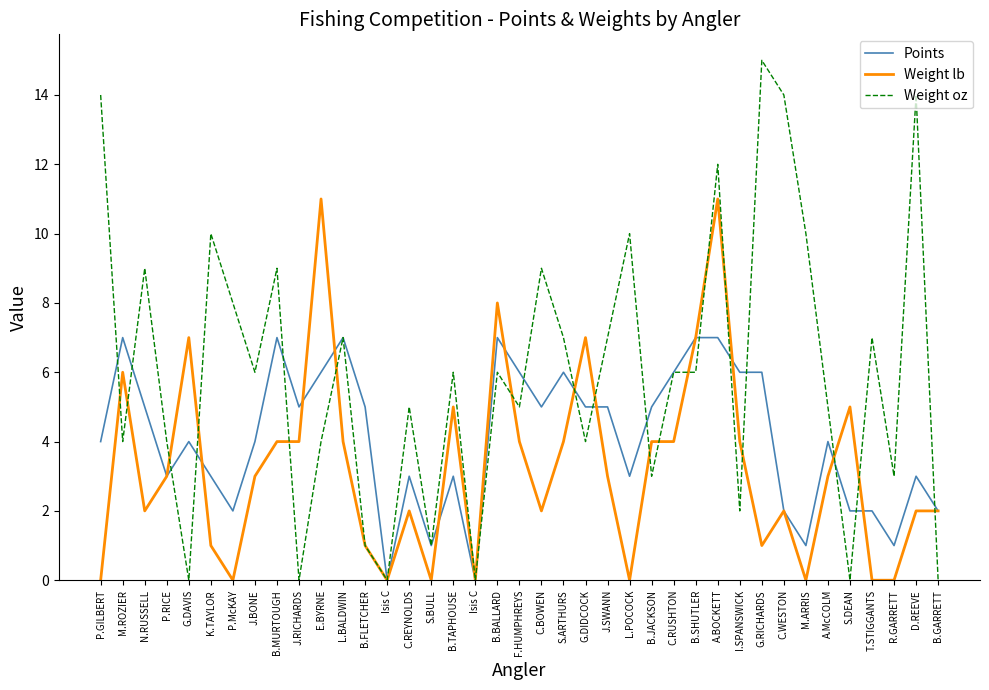

What are all the series names shown in the legend?

Points, Weight lb, Weight oz